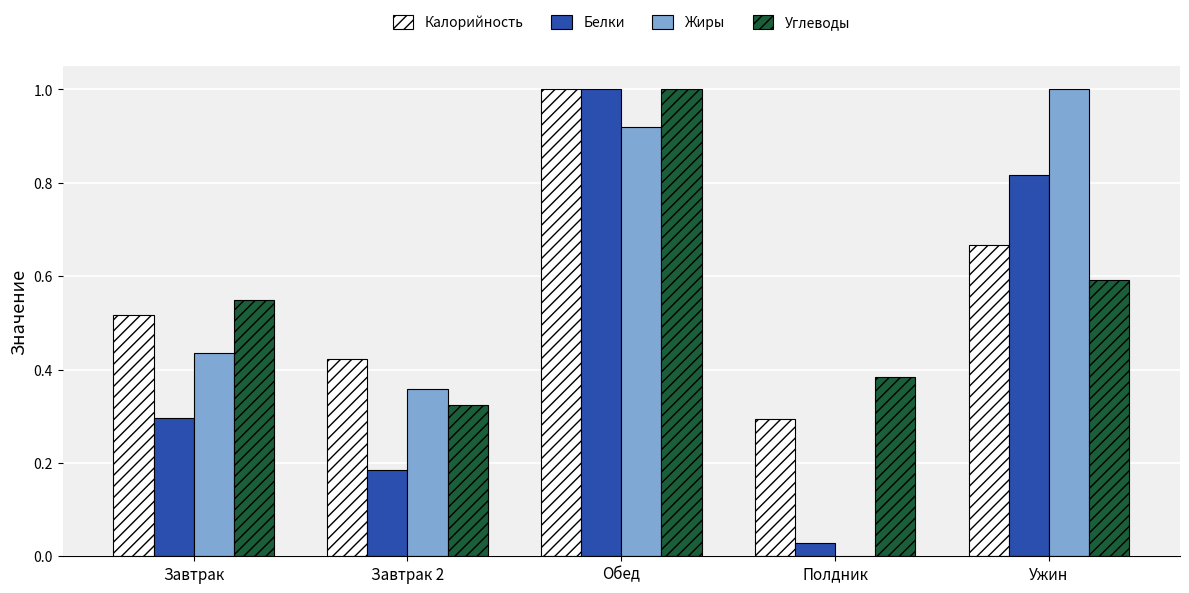

What is the maximum value for Жиры?

1.0